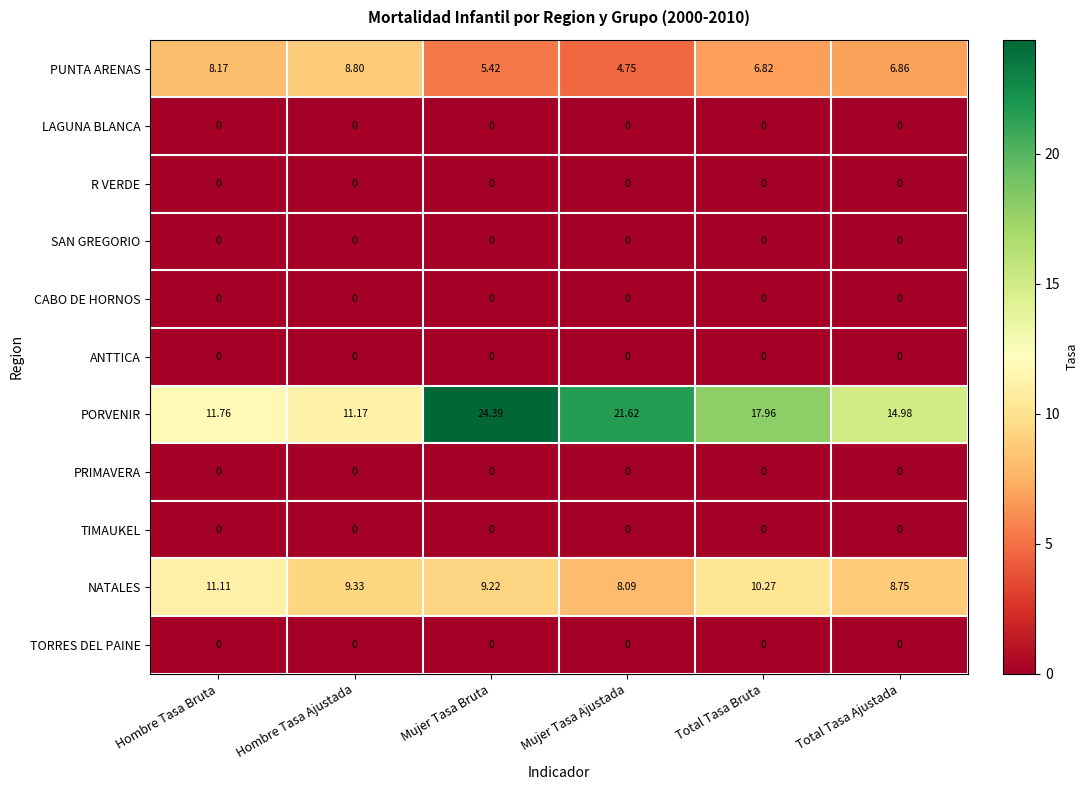

At which category is the sum across all series the highest?

Mujer Tasa Bruta